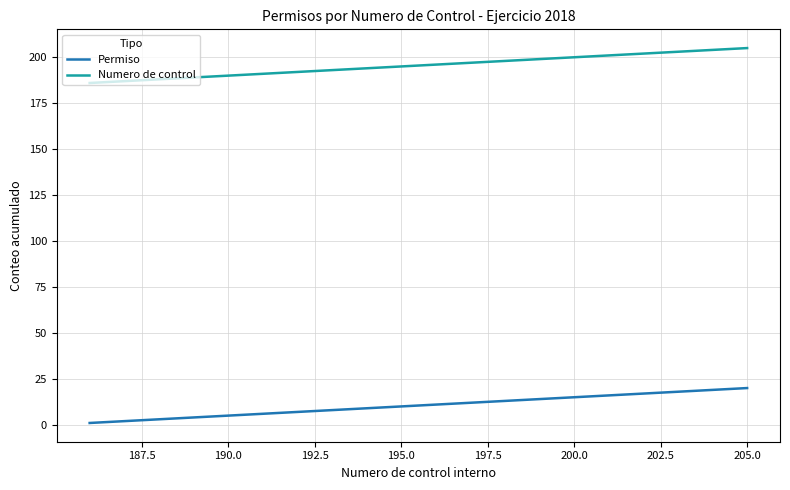

Which series has the largest total across all categories?

Numero de control